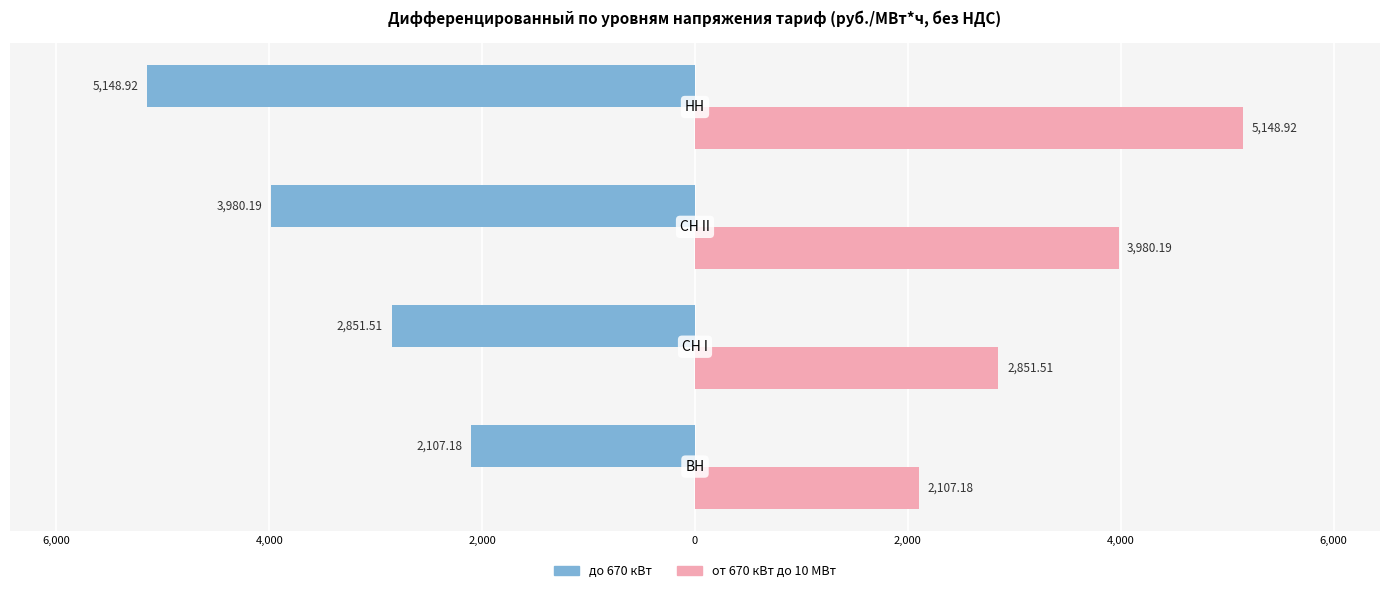

List the series in order of their peak value, lowest first.

до 670 кВт, от 670 кВт до 10 МВт